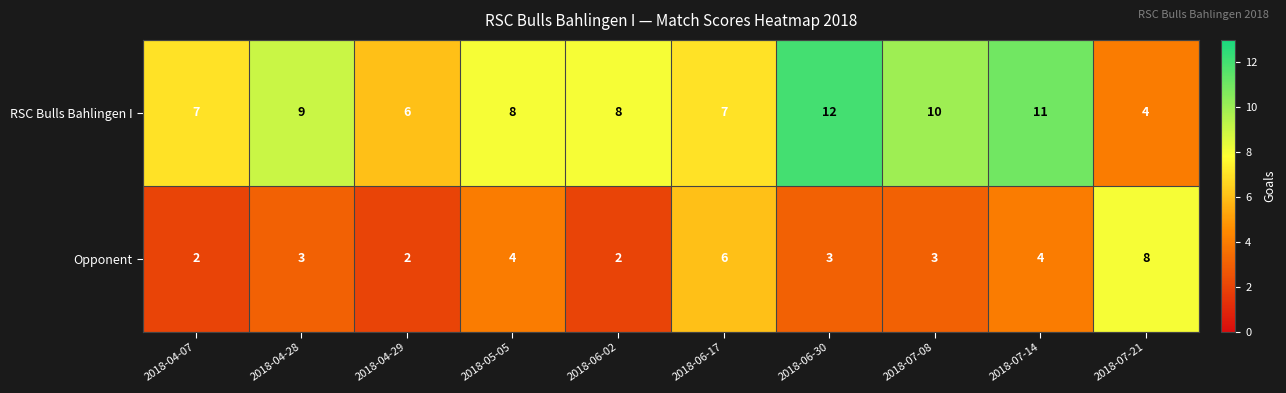

Reading left to right, what are all the values shown in this chart?

RSC Bulls Bahlingen I: 2018-04-07=7	2018-04-28=9	2018-04-29=6	2018-05-05=8	2018-06-02=8	2018-06-17=7	2018-06-30=12	2018-07-08=10	2018-07-14=11	2018-07-21=4
Opponent: 2018-04-07=2	2018-04-28=3	2018-04-29=2	2018-05-05=4	2018-06-02=2	2018-06-17=6	2018-06-30=3	2018-07-08=3	2018-07-14=4	2018-07-21=8